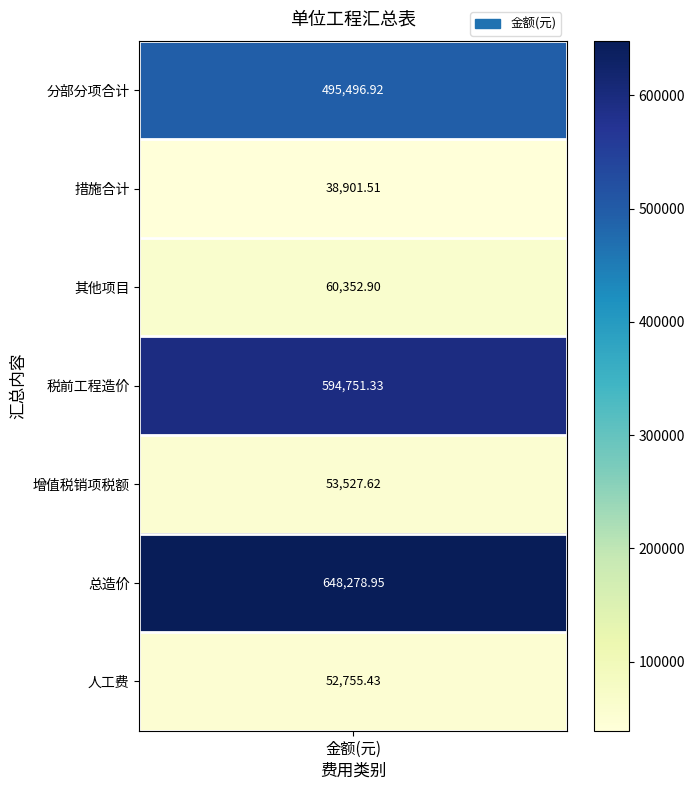

True or false: the data shows 52755.4 at 人工费.

True